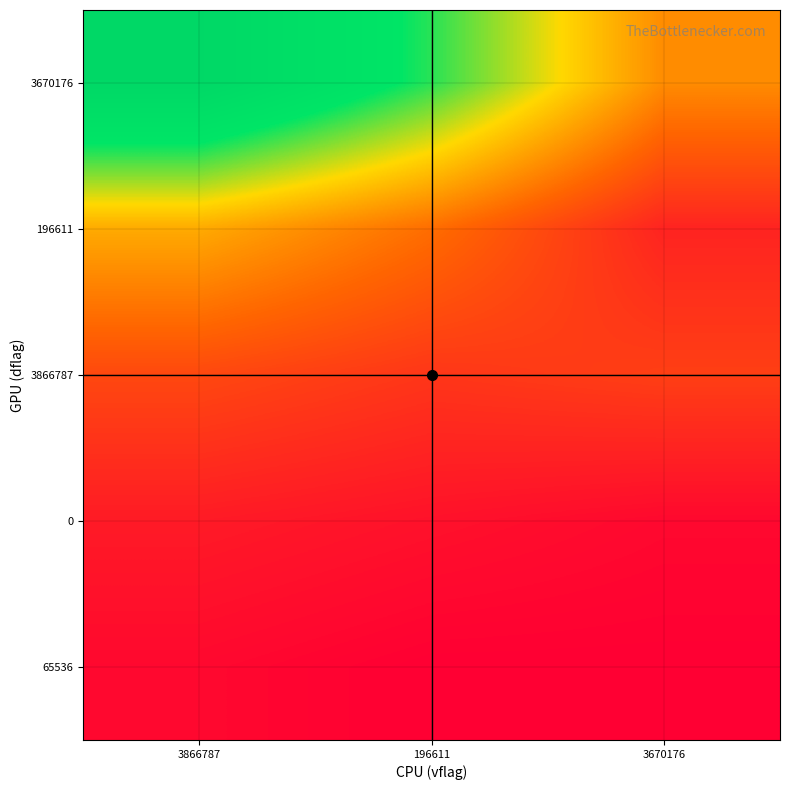

Reading left to right, transcribe all the data shown in this chart.

3670176: 3866787=45	196611=32	3670176=15
196611: 3866787=18	196611=12	3670176=4
3866787: 3866787=8	196611=6	3670176=7
0: 3866787=3	196611=2	3670176=1
65536: 3866787=1	196611=0	3670176=0